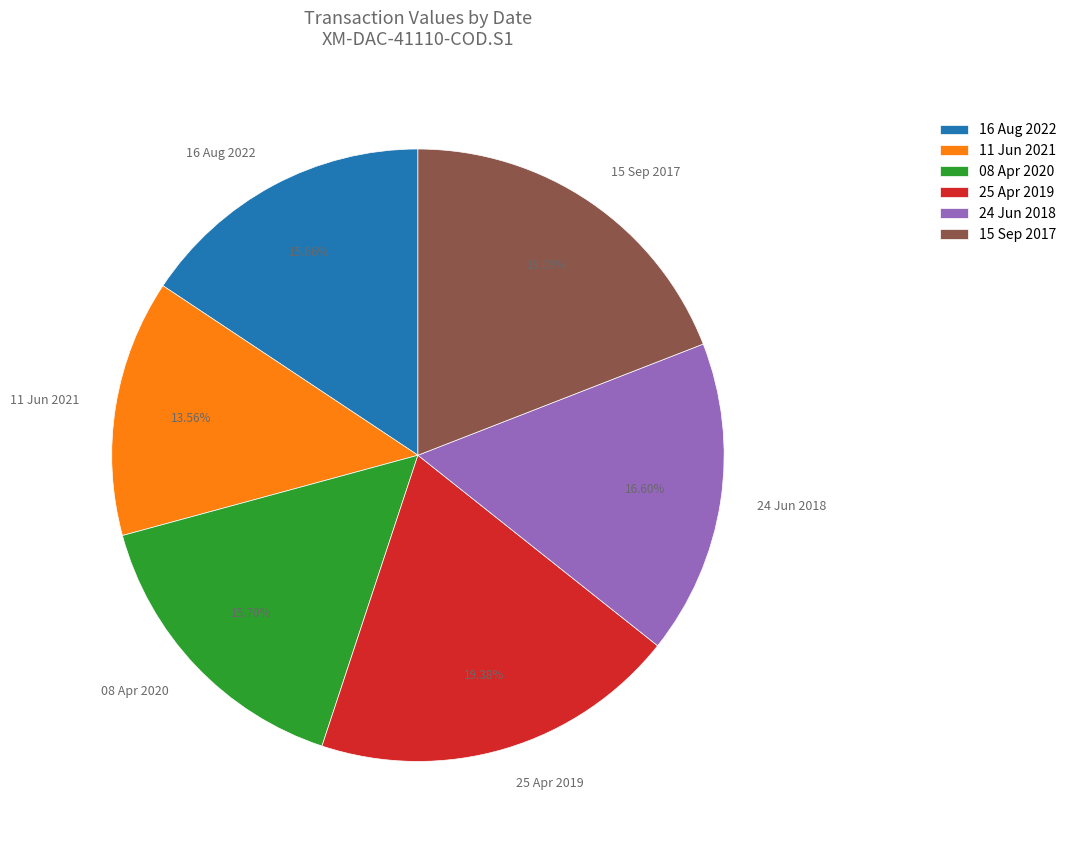

How many slices are in this pie chart?

6